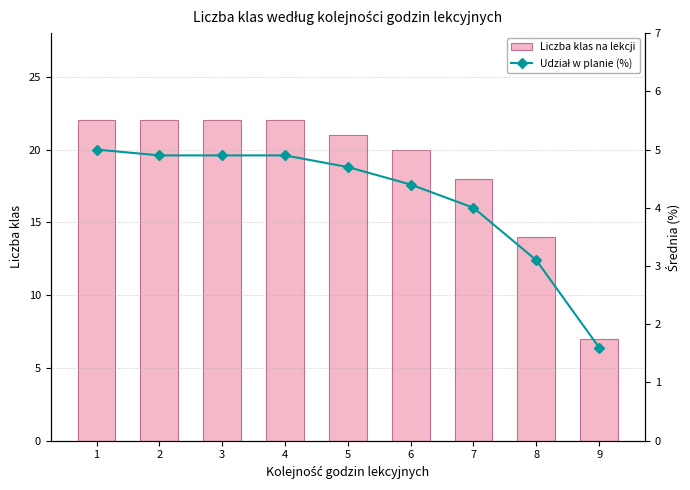

Is it true that Udział w planie (%) equals 1.6 at 9?

True